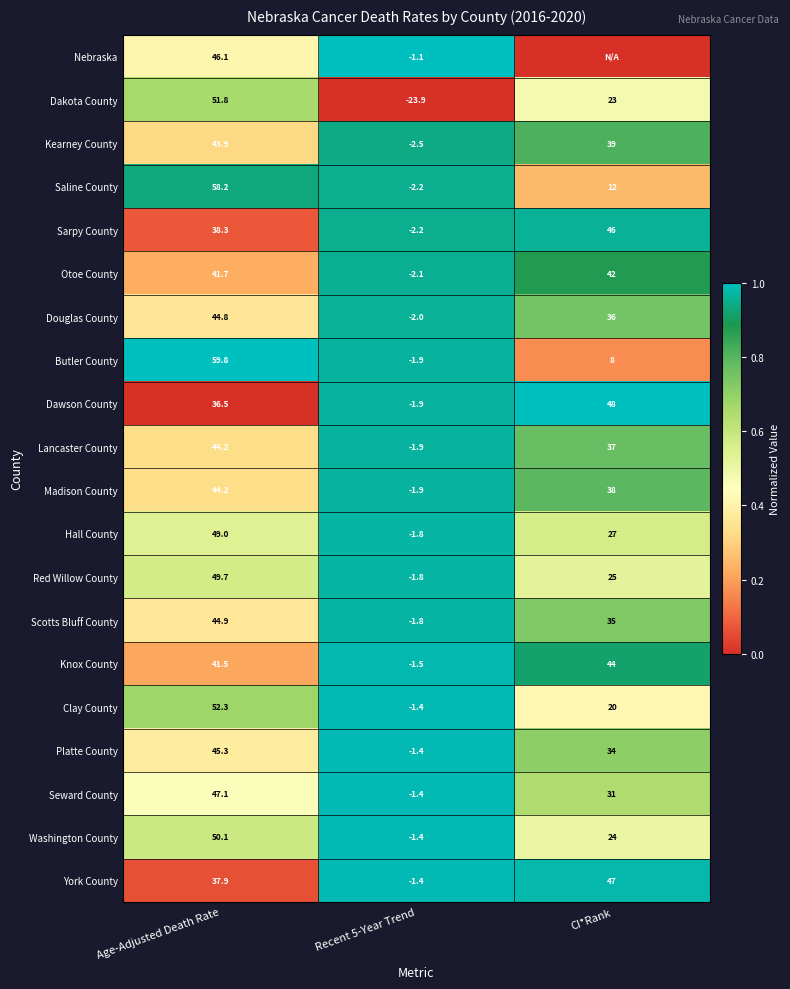

Between Age-Adjusted Death Rate and Recent 5-Year Trend, which series saw the biggest shift?

Dakota County